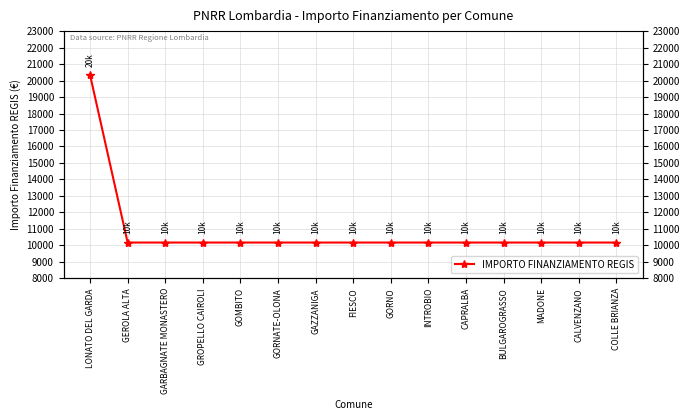

What is the sum of the values at INTROBIO and GOMBITO?

20344